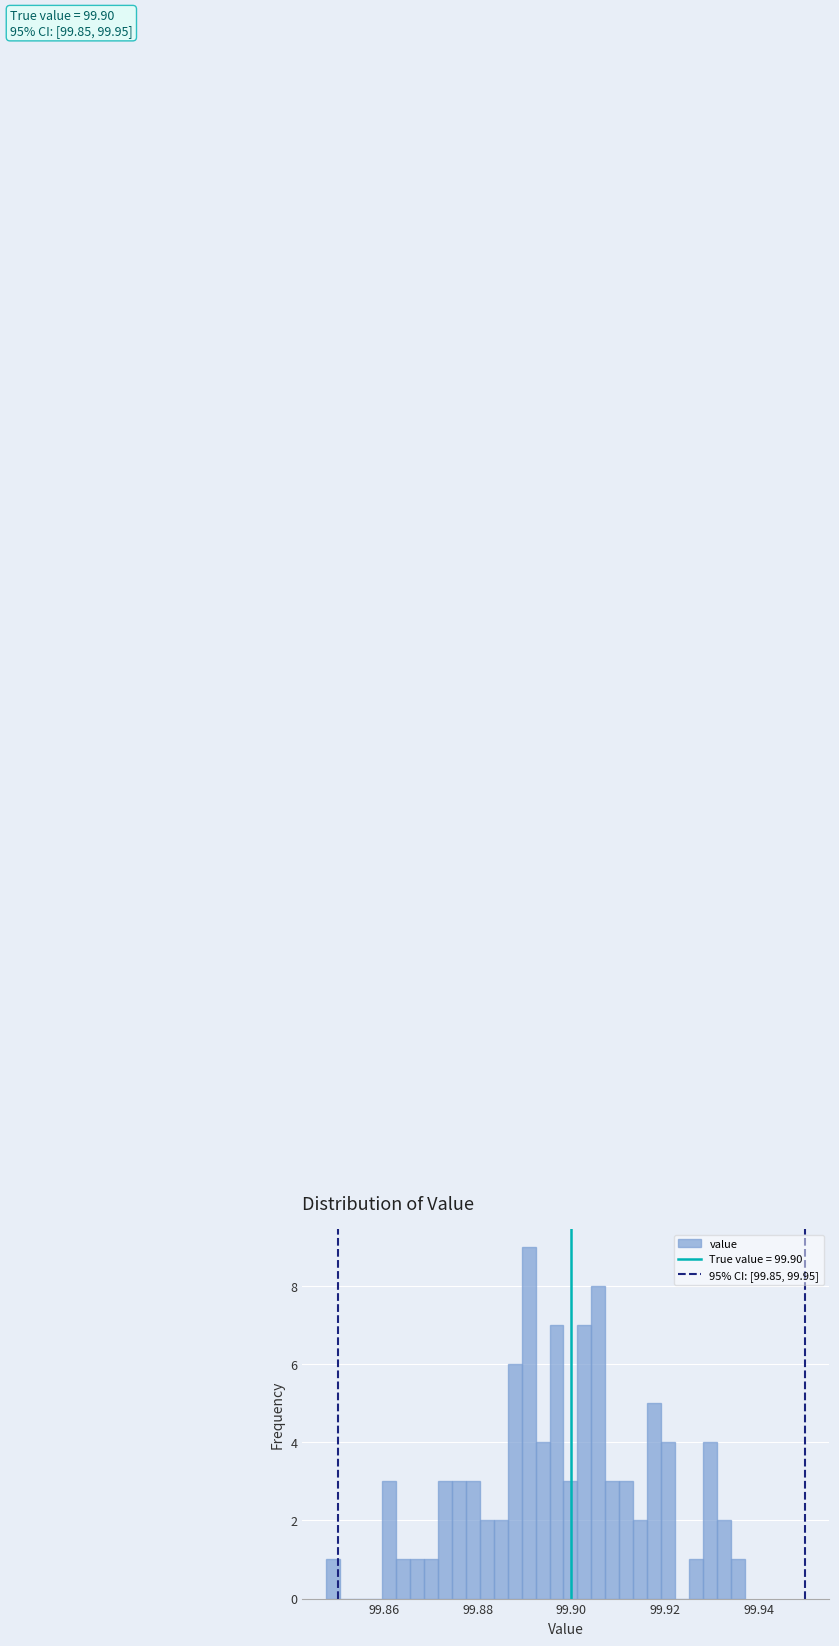

Around what value on the x-axis is the tallest bar? Give the approximate position of its centre, as read against the axis.

99.890